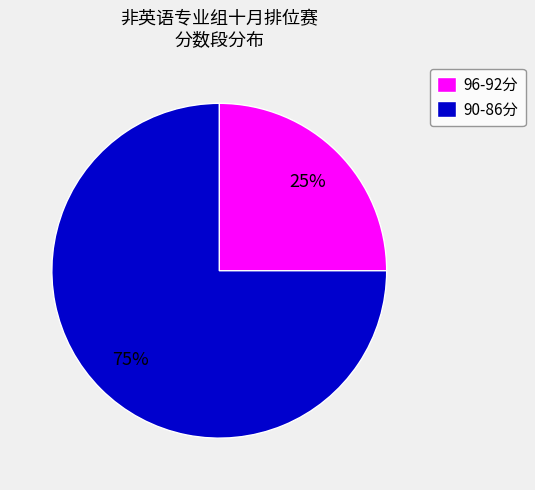

Count the number of slices in the pie.

2